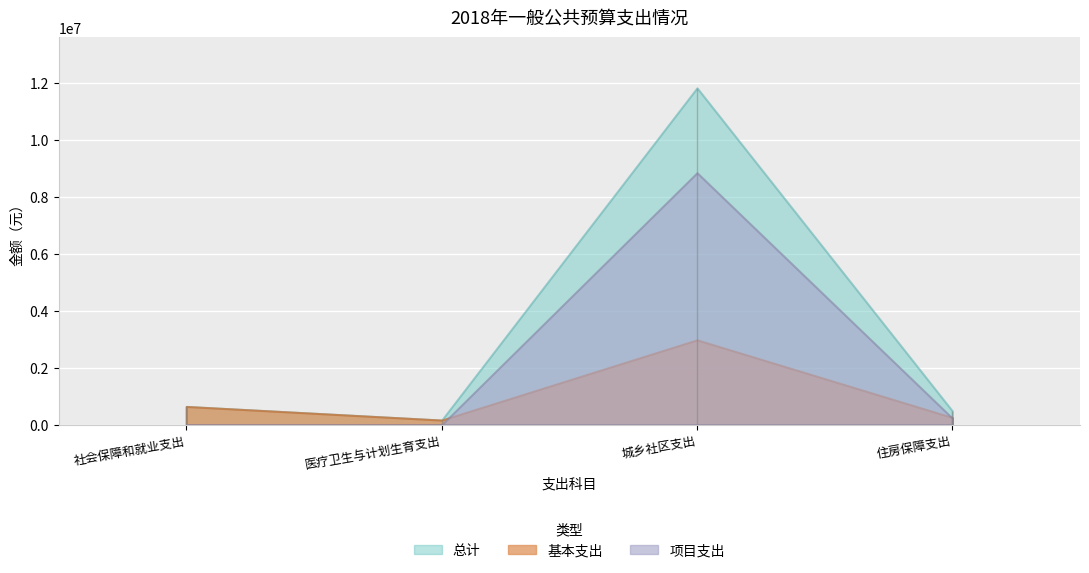

What is the sum of the 总计 values at 社会保障和就业支出 and 城乡社区支出?

12471225.0